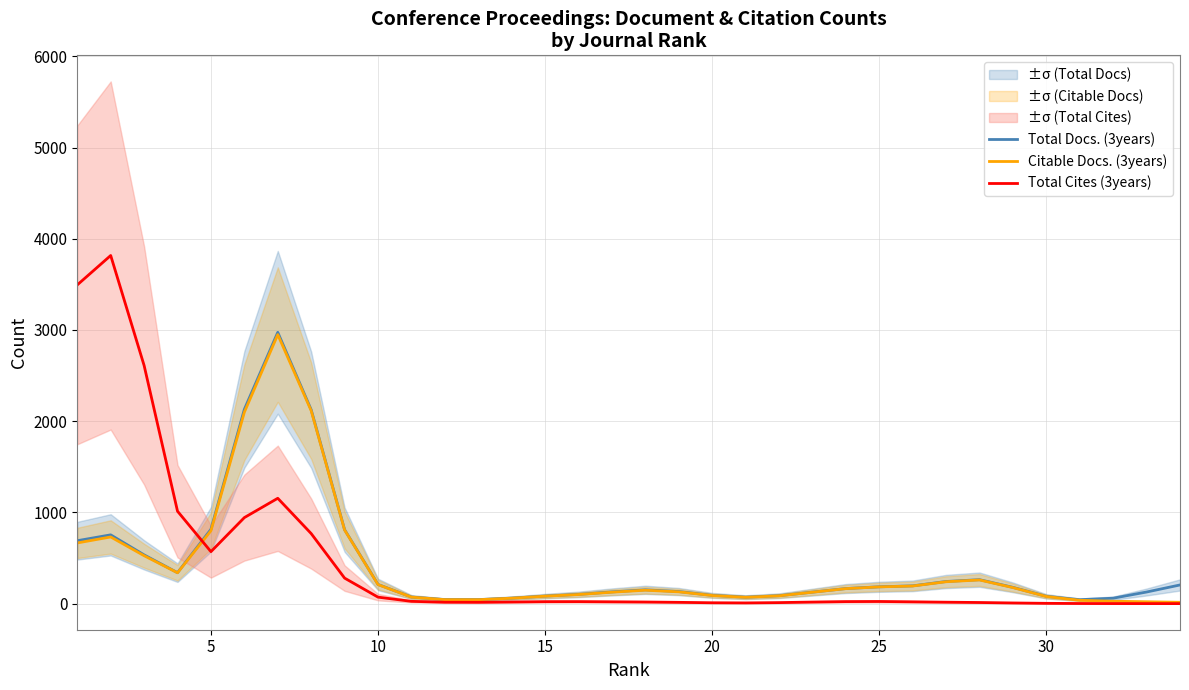

What is the maximum value for Citable Docs. (3years)?

2949.4